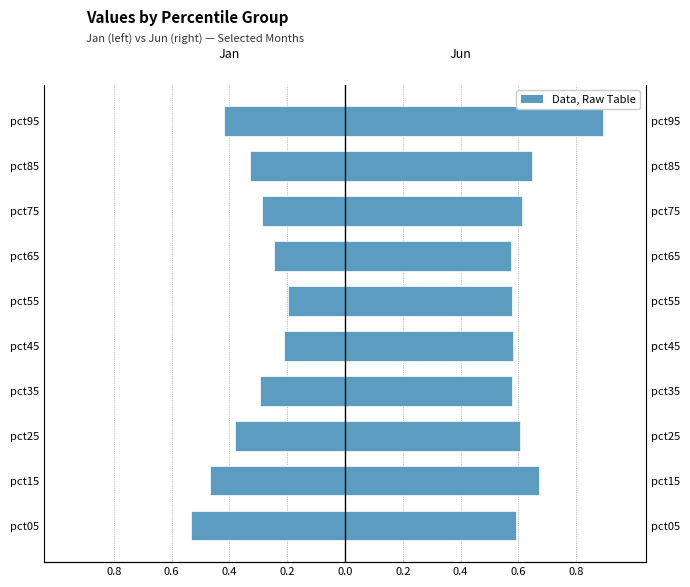

What is the minimum value shown in the chart?

-0.5